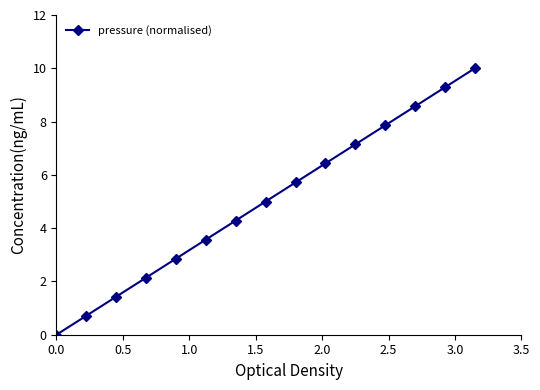

What is the maximum value shown in the chart?

10.0